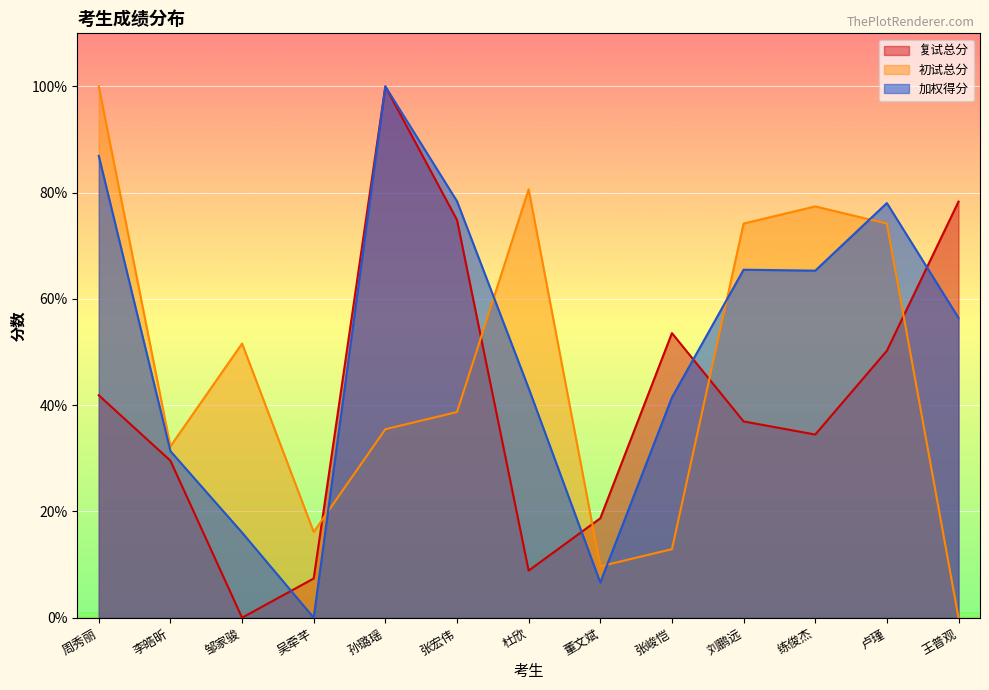

Rank the series at 李皓昕 from lowest to highest value.

复试总分, 加权得分, 初试总分